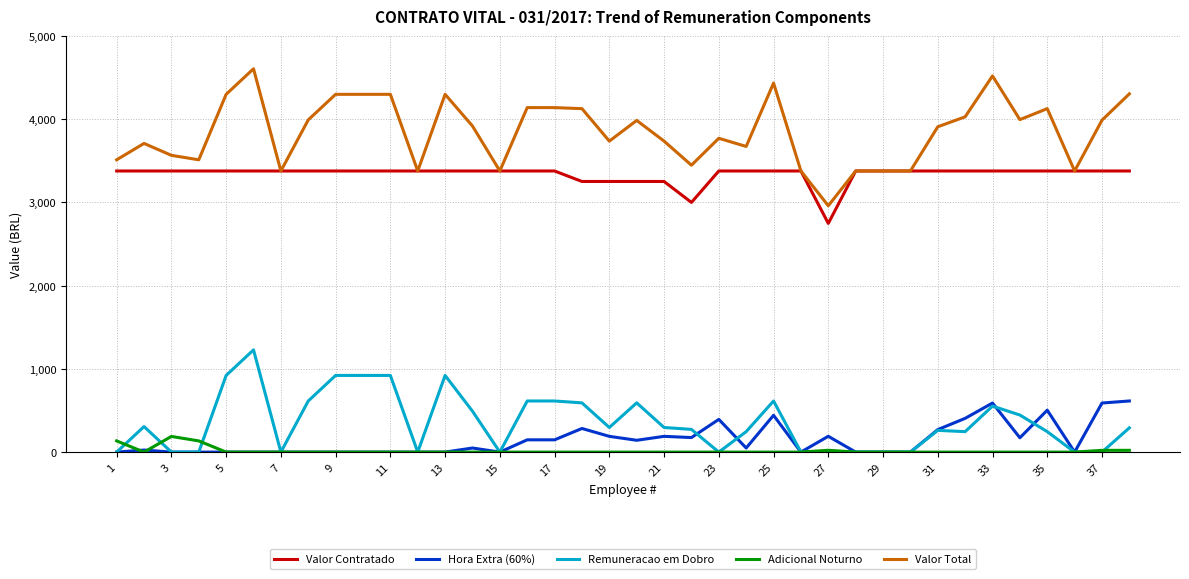

Does the chart have visible grid lines?

Yes